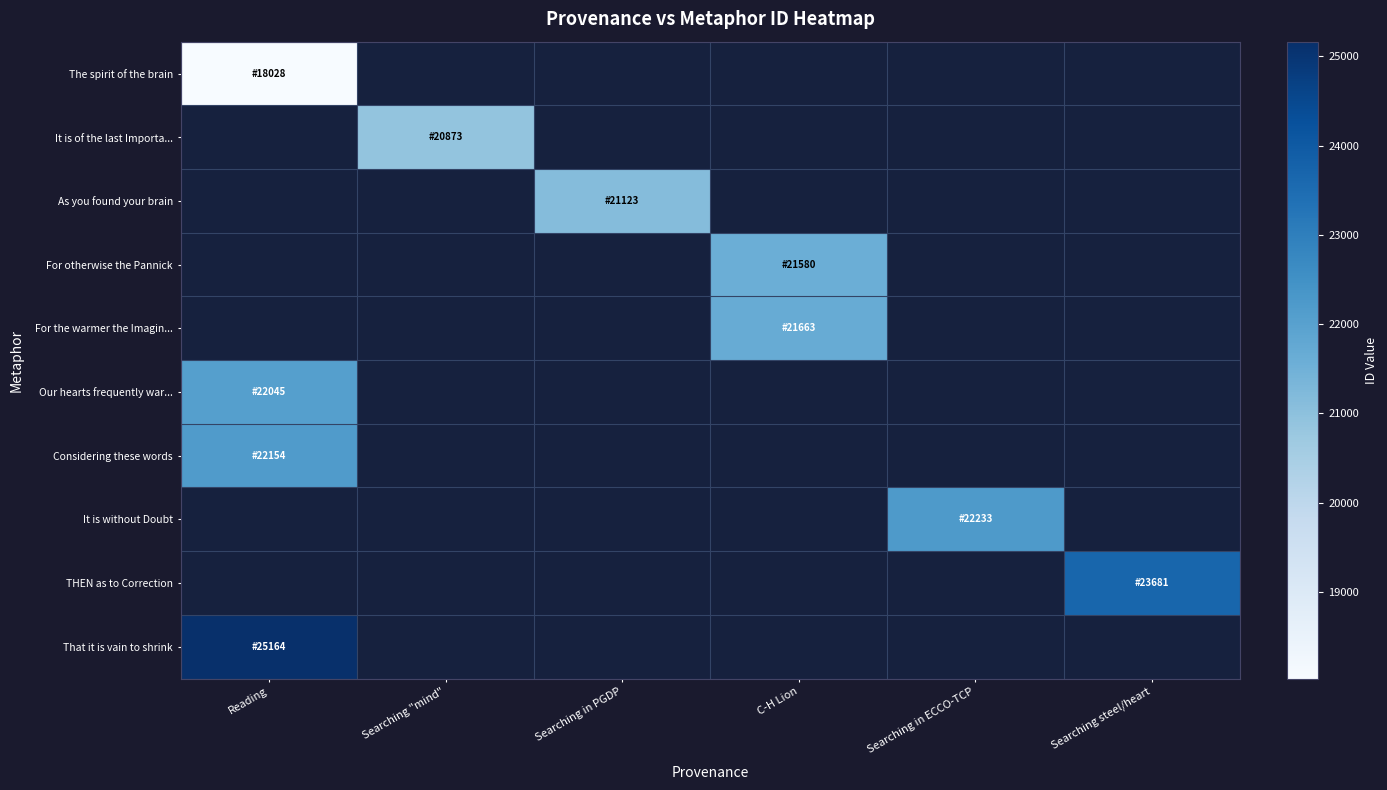

What is the smallest value displayed?

18028.0